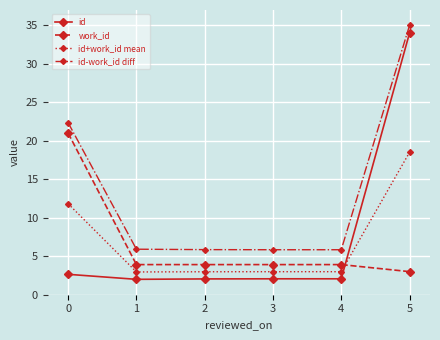

Is it true that work_id equals 3.0 at 5?

True